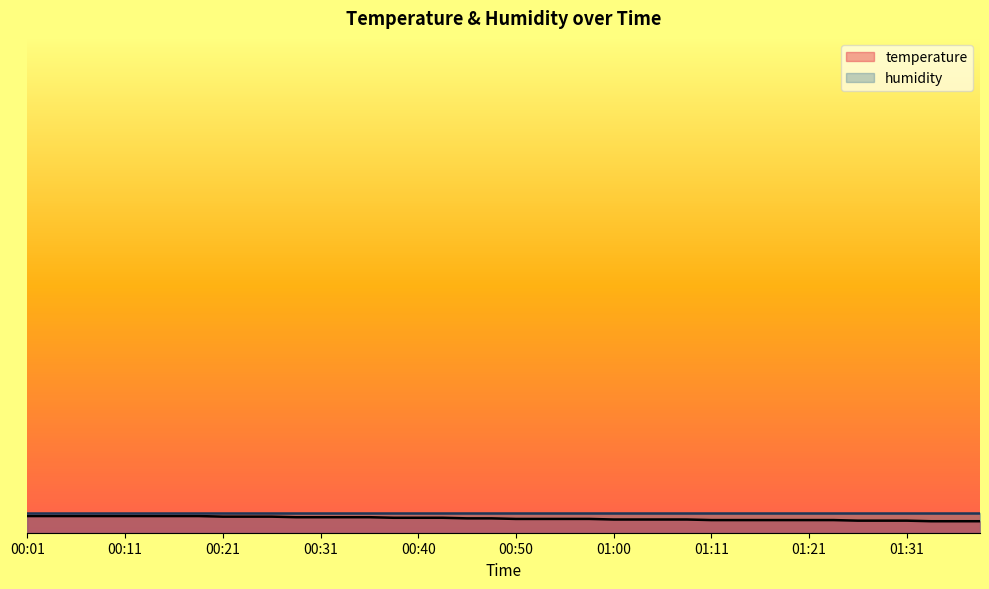

How many data points are less than 18?

6